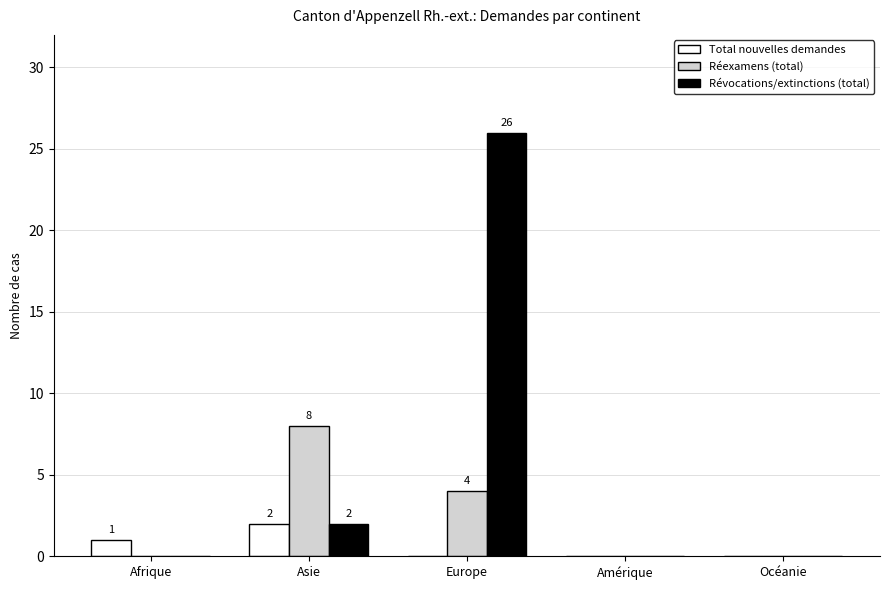

Which series changed the most between Europe and Amérique?

Révocations/extinctions (total)